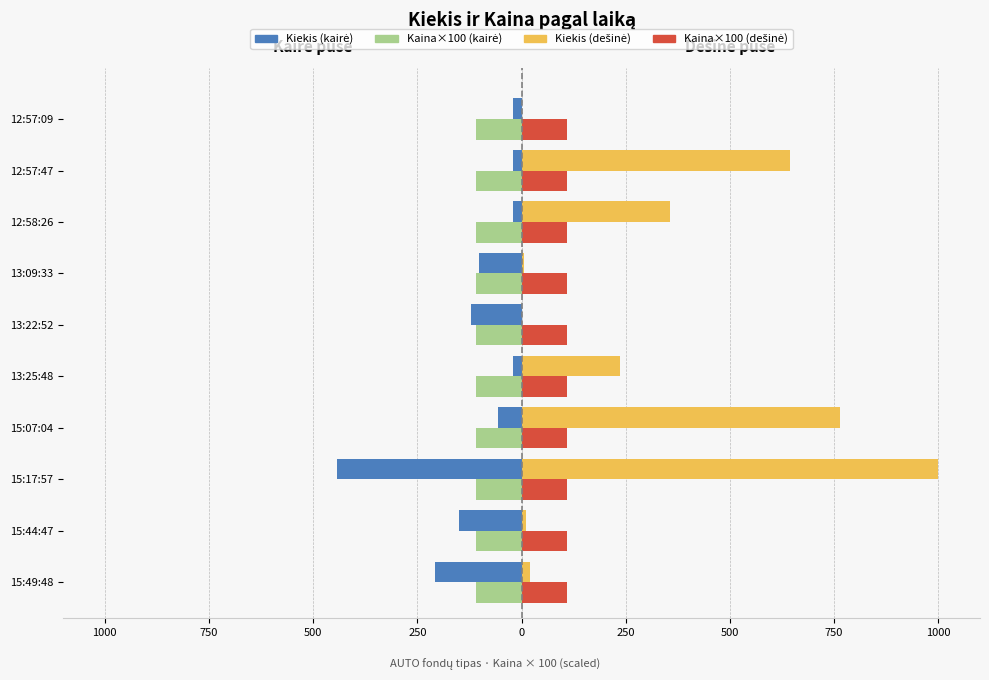

Reading left to right, transcribe all the data shown in this chart.

Kiekis (kairė): -207.0	-150.0	-443.0	-57.0	-20.0	-122.0	-102.0	-20.0	-20.0	-20.0
Kaina×100 (kairė): -109.0	-109.0	-109.0	-109.0	-110.0	-109.0	-109.0	-109.0	-109.0	-109.0
Kiekis (dešinė): 20.0	10.0	1000.0	763.0	237.0	1.0	5.0	357.0	643.0	2.0
Kaina×100 (dešinė): 0.4	0.4	0.4	0.4	0.4	0.4	0.4	0.4	0.4	0.4